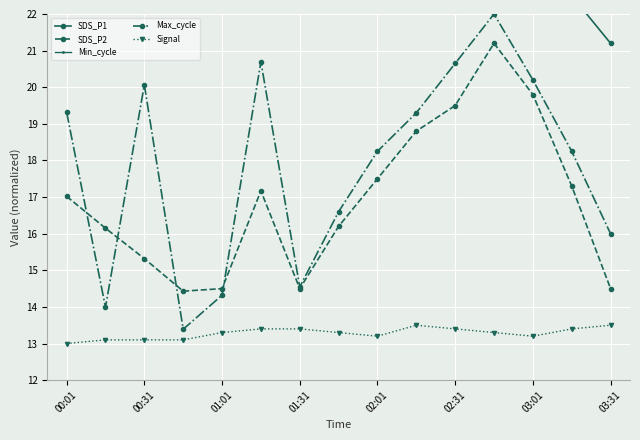

Which category has the highest value in the Signal series?

9